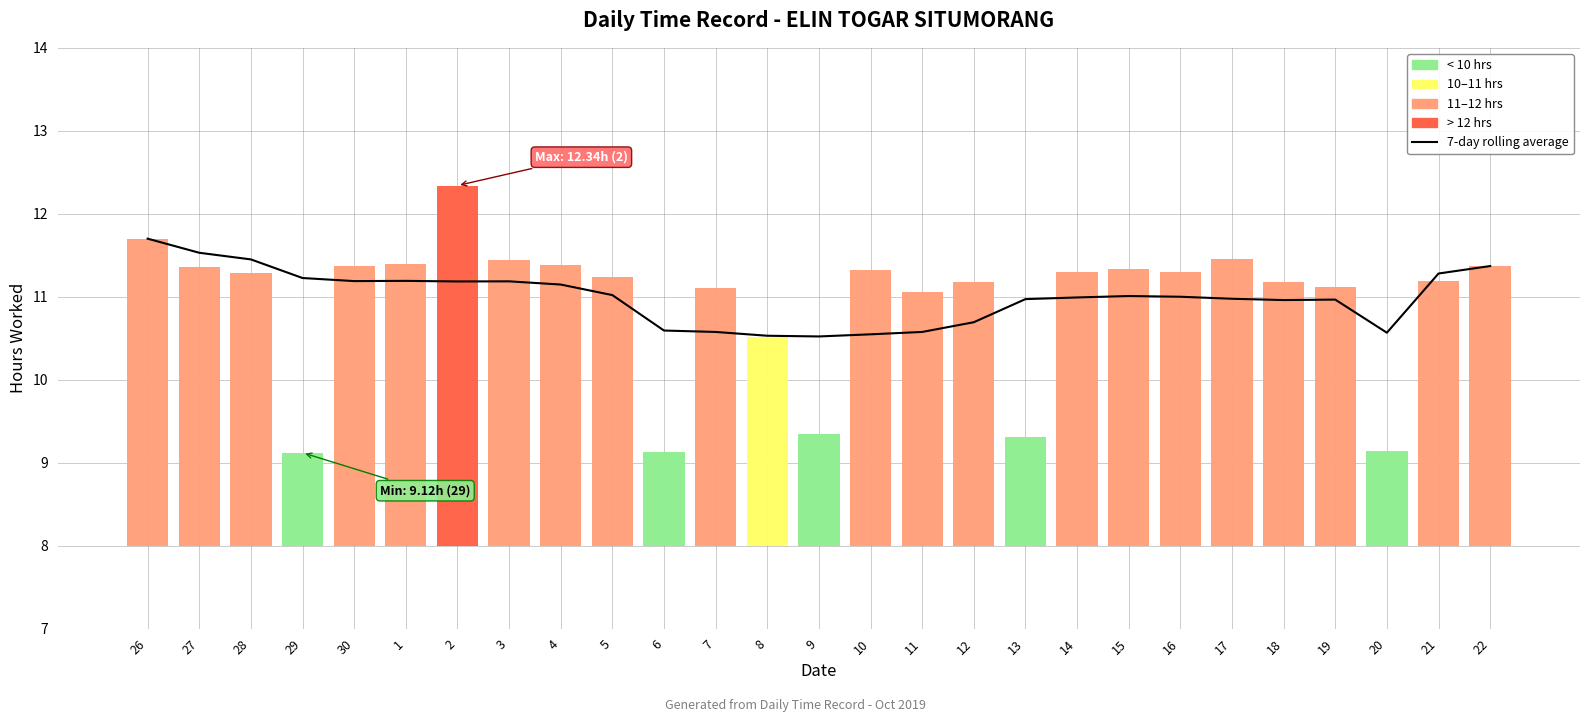

Is it true that the value at 9 is 3.8?

False